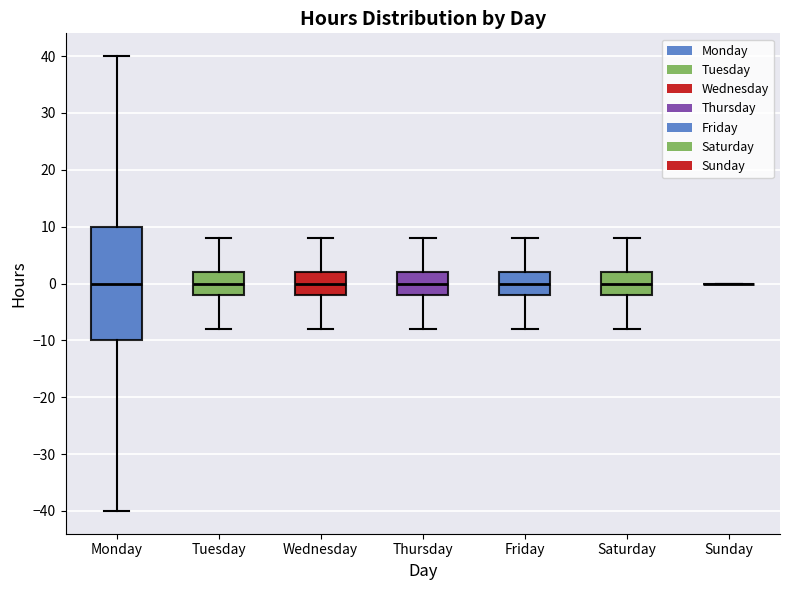

Where does the upper whisker of the box for Saturday end on the y-axis? The values are not printed on the chart, so give them approximately, as read against the axis.

8